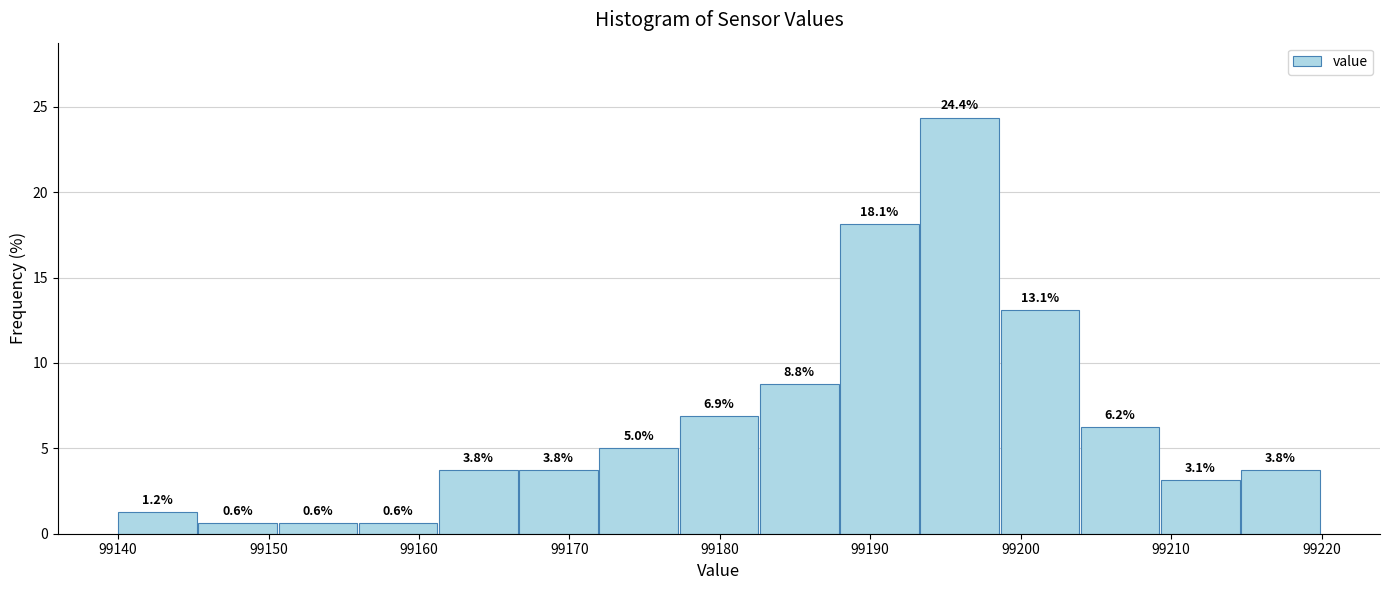

What is the height of the bar covering 99156 to 99161 on the x-axis? The bar edges are not printed on the chart, so give them approximately, as read against the axis.

0.6